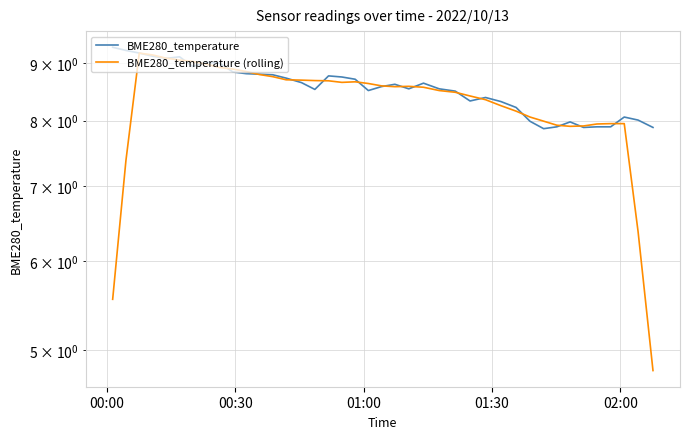

At which label does BME280_temperature reach its peak?

00:00